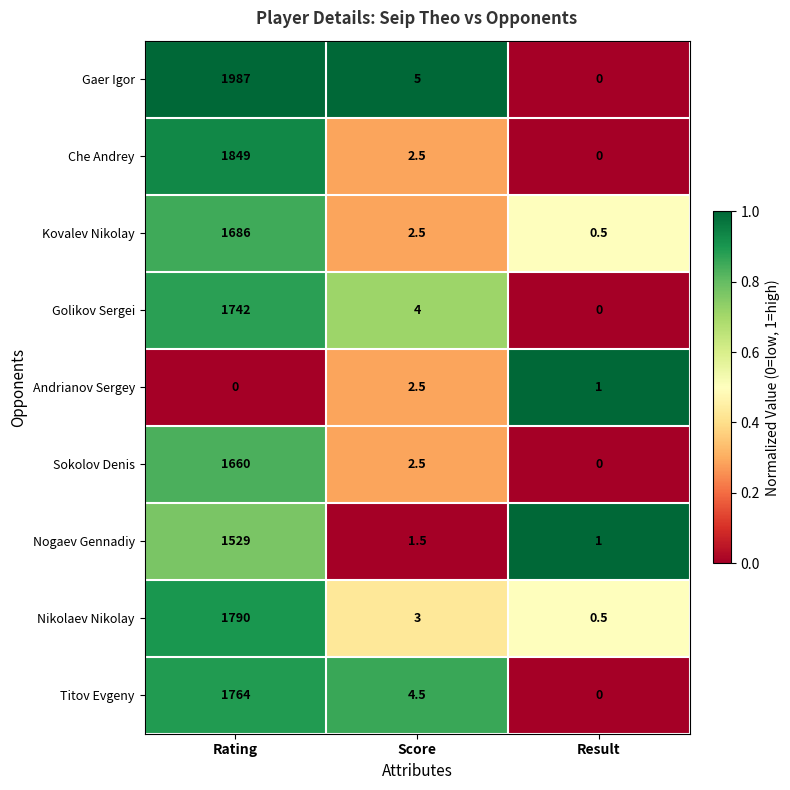

Reading right to left, extract all data points from this chart.

Gaer Igor: Result=0.0	Score=5.0	Rating=1987.0
Che Andrey: Result=0.0	Score=2.5	Rating=1849.0
Kovalev Nikolay: Result=0.5	Score=2.5	Rating=1686.0
Golikov Sergei: Result=0.0	Score=4.0	Rating=1742.0
Andrianov Sergey: Result=1.0	Score=2.5	Rating=0.0
Sokolov Denis: Result=0.0	Score=2.5	Rating=1660.0
Nogaev Gennadiy: Result=1.0	Score=1.5	Rating=1529.0
Nikolaev Nikolay: Result=0.5	Score=3.0	Rating=1790.0
Titov Evgeny: Result=0.0	Score=4.5	Rating=1764.0